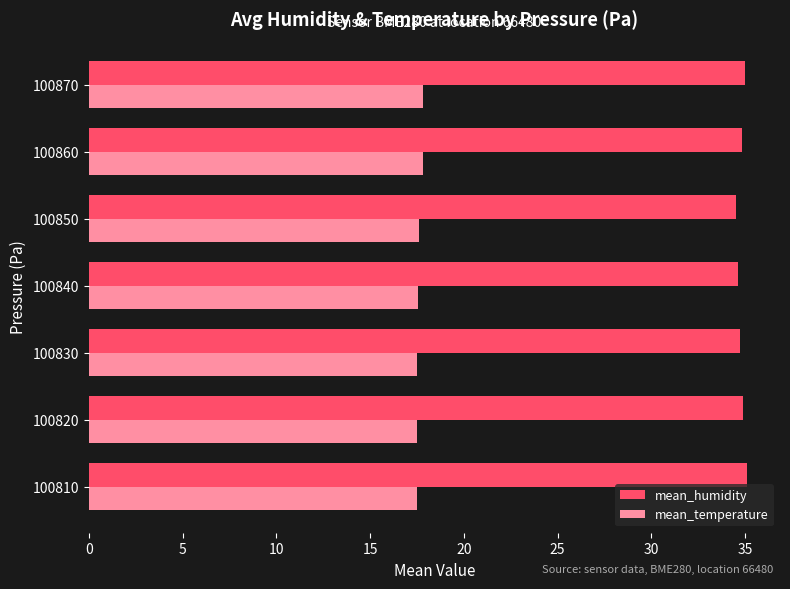

What are all the series names shown in the legend?

mean_humidity, mean_temperature